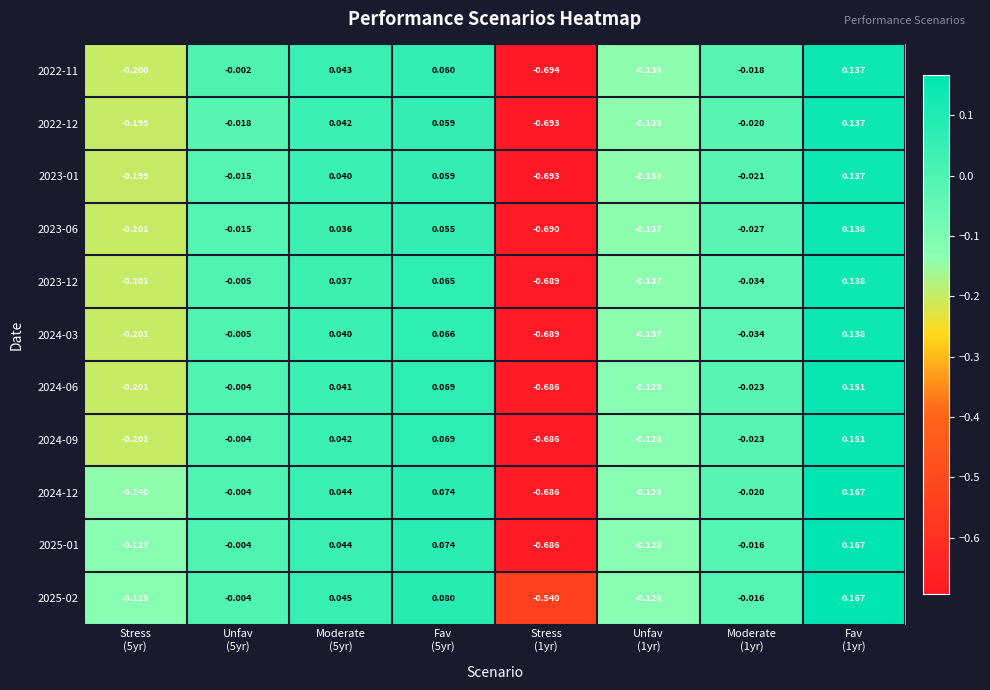

Which category has the lowest value across all series?

Stress
(1yr)